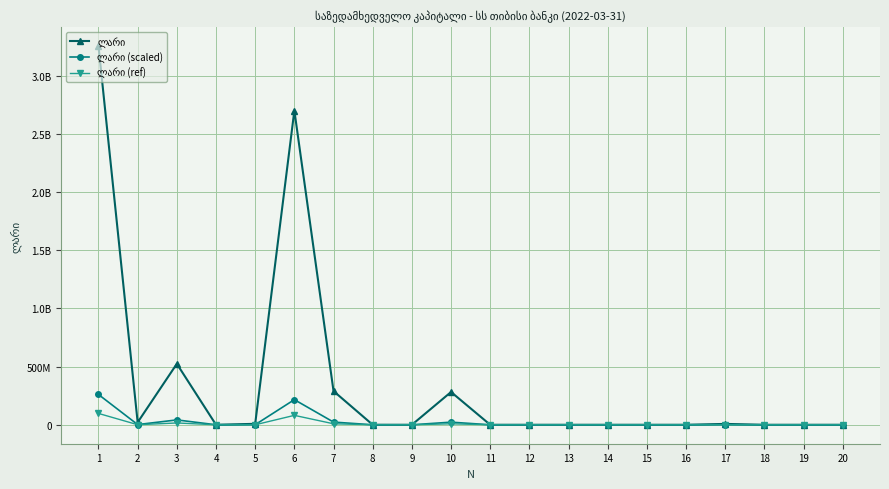

What is the average value of the ლარი (scaled) series?

28358014.1